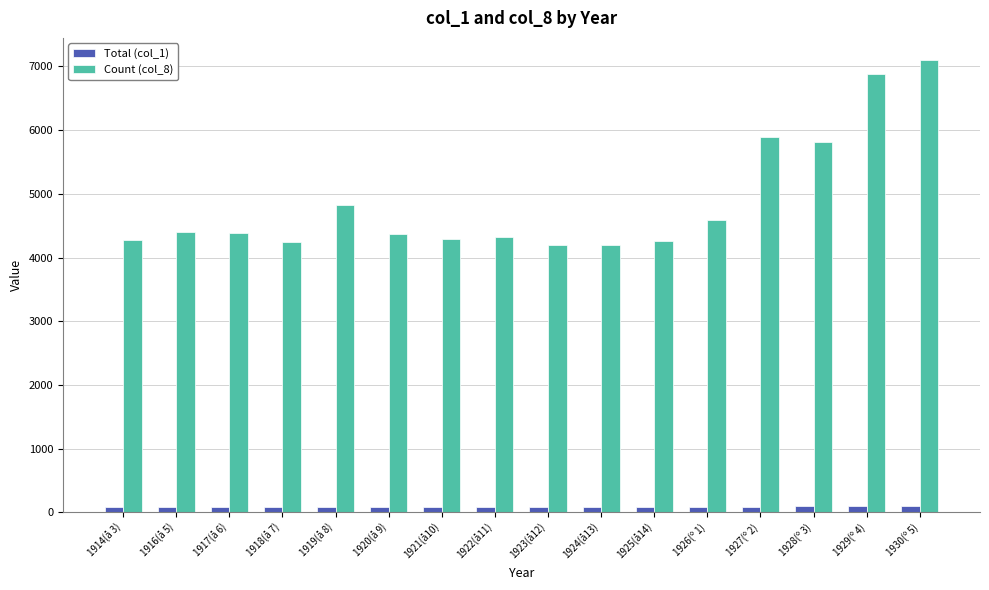

What is the highest value of the Total (col_1) series?

97